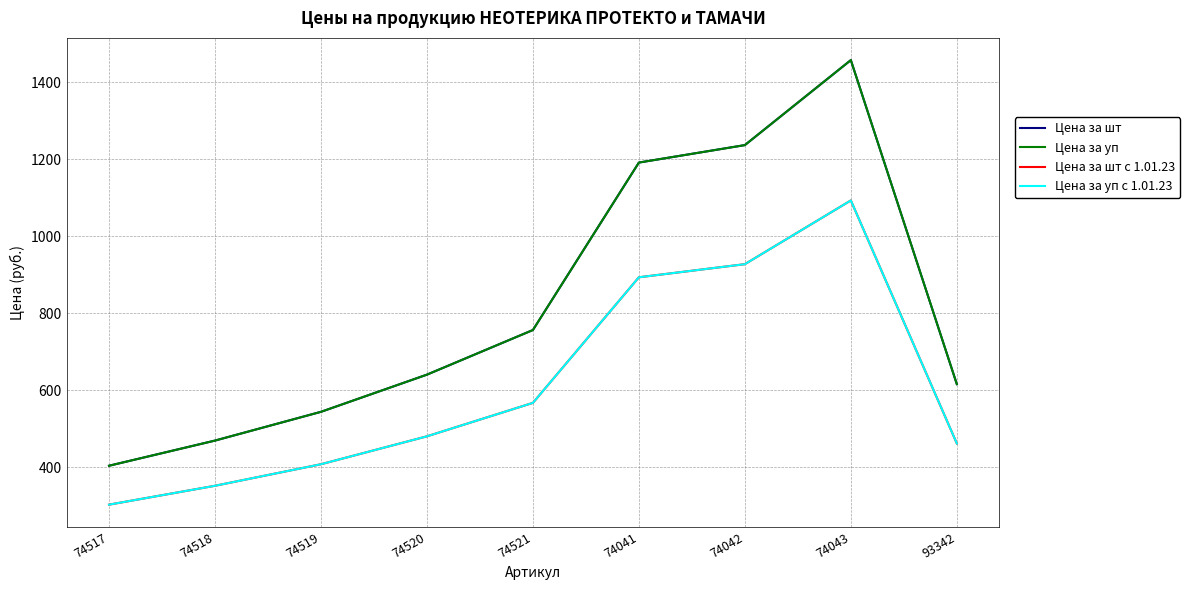

Which series has the largest total across all categories?

Цена за шт